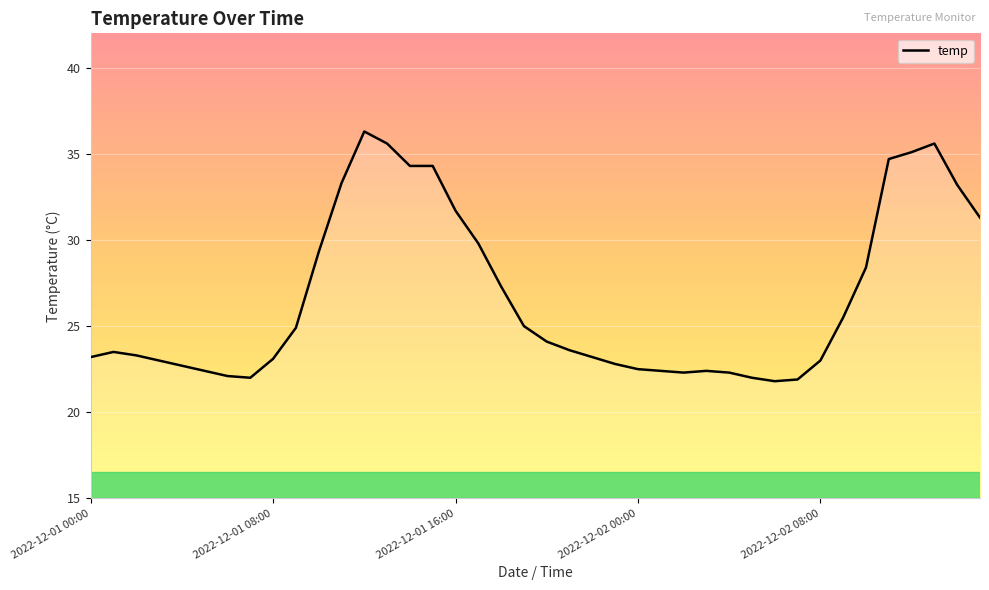

What is the maximum value shown in the chart?

36.3